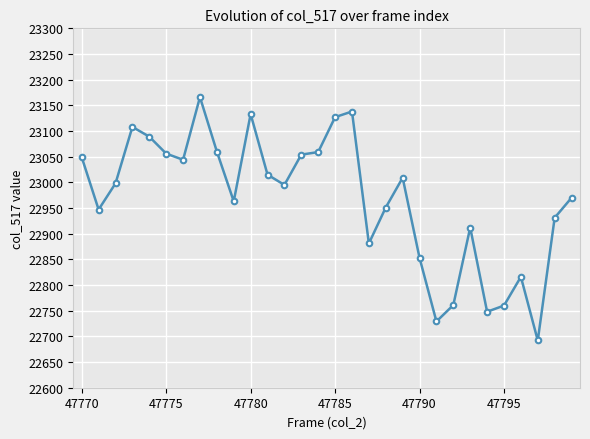

What is the average value?

22967